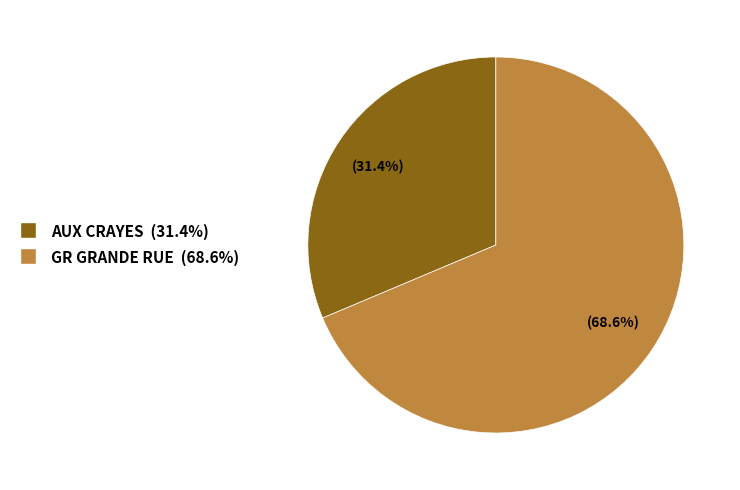

Which slice is the largest?

GR GRANDE RUE